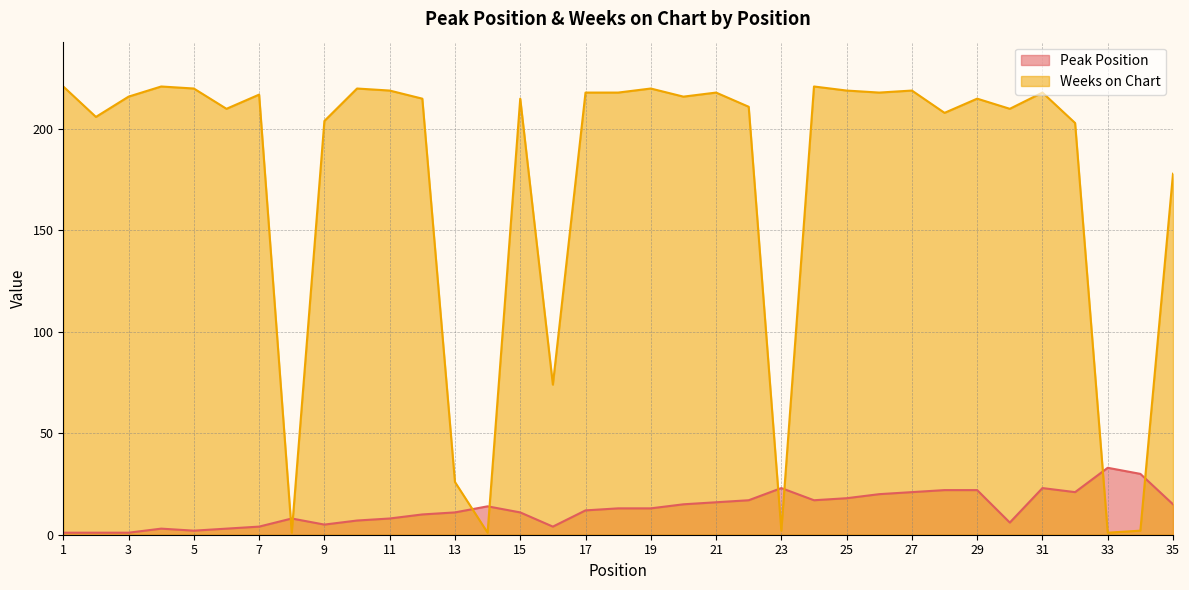

Which series ends up on top after the final intersection of Peak Position and Weeks on Chart?

Weeks on Chart